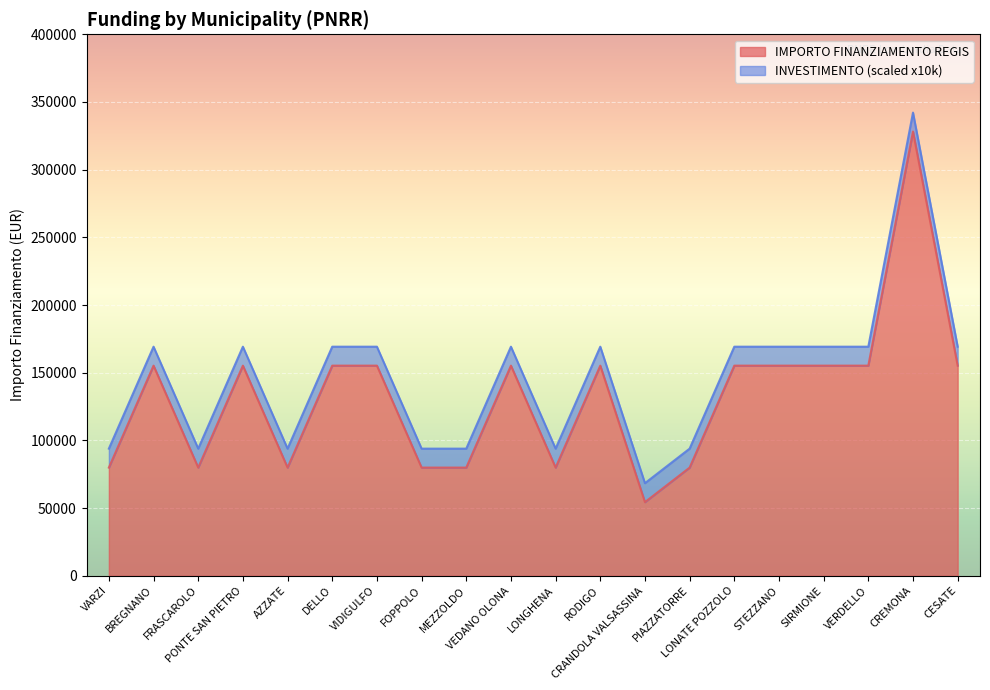

What is the label of the 20th point from the left?

CESATE